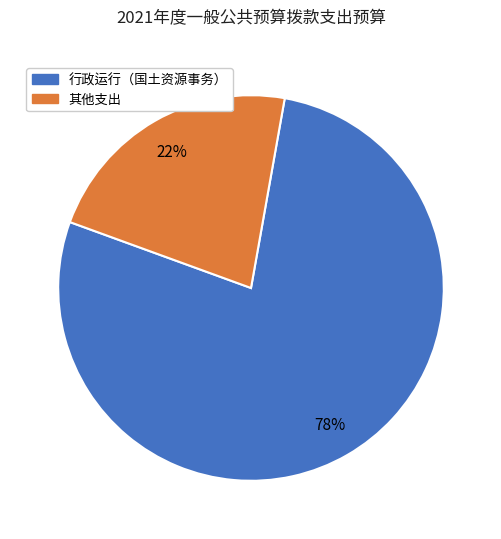

What is the majority slice?

行政运行（国土资源事务）